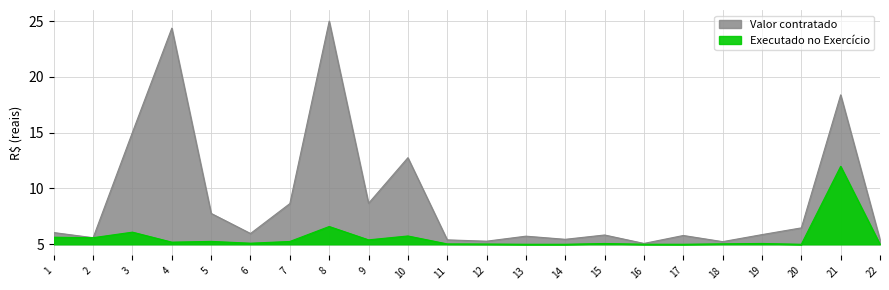

Which series ends up on top after the final intersection of Valor contratado and Executado no Exercício?

Valor contratado